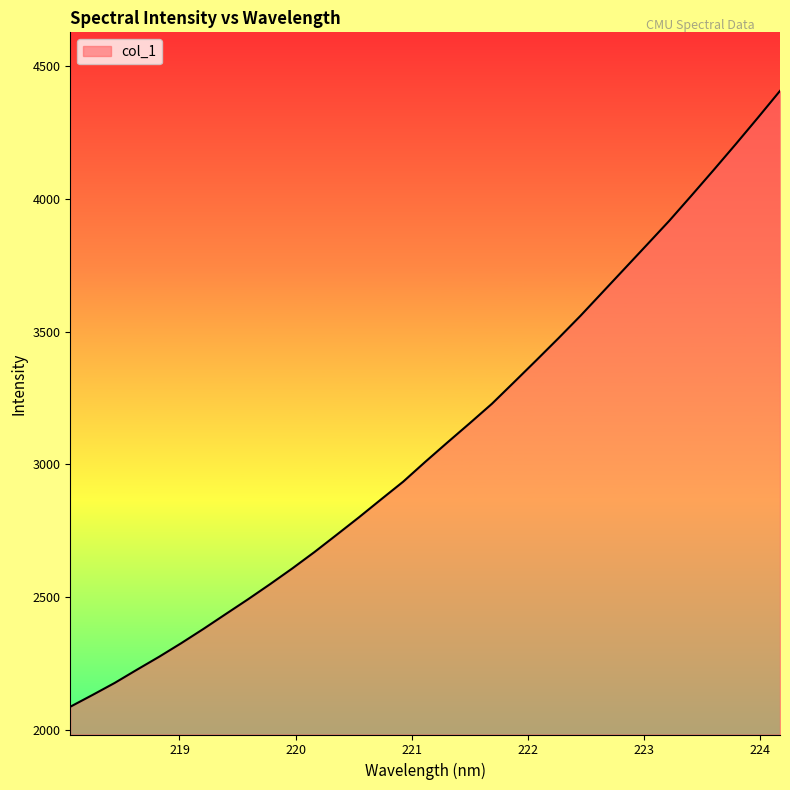

What is the smallest value displayed?

2088.8